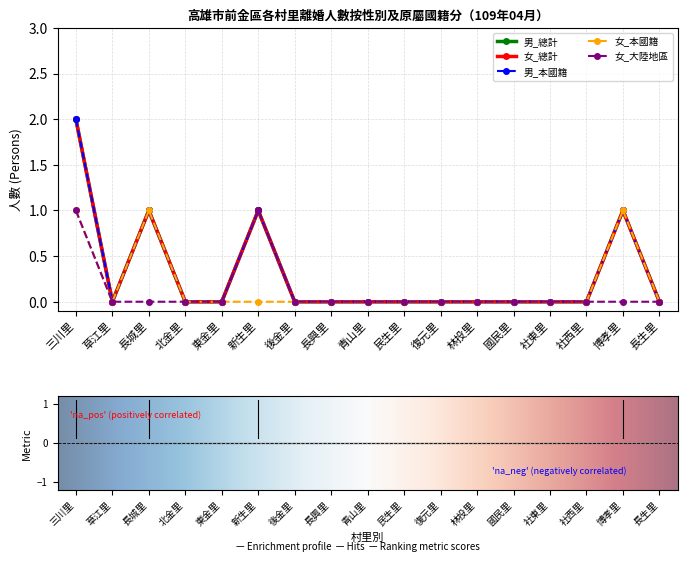

How many interior local valleys does the 女_總計 series have?

1